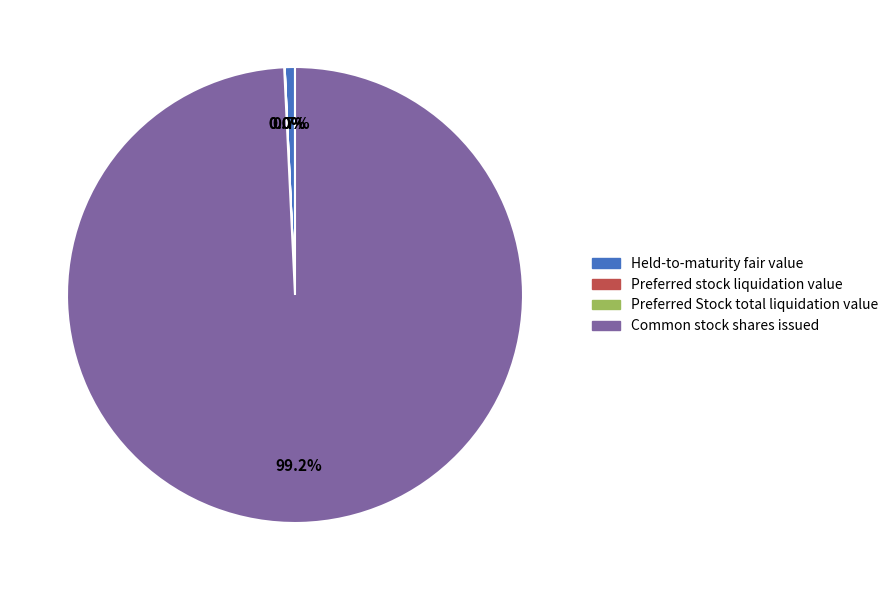

Which slice represents more than half of the pie?

Common stock shares issued